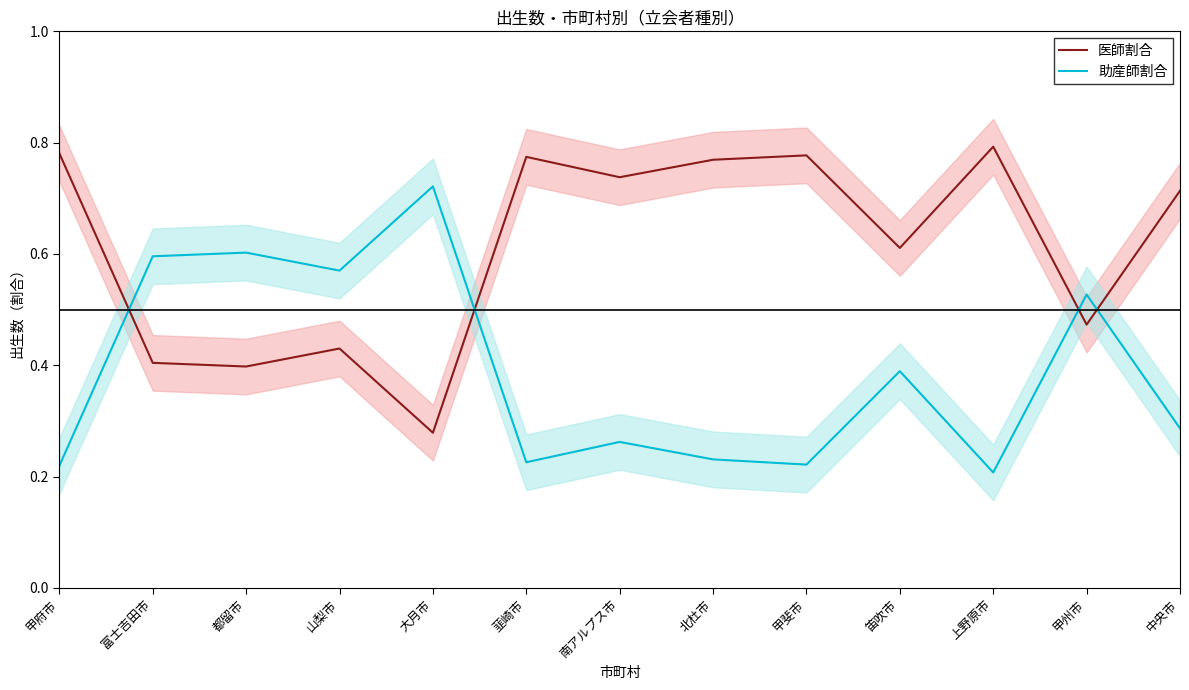

How many interior local peaks does the 医師割合 series have?

4